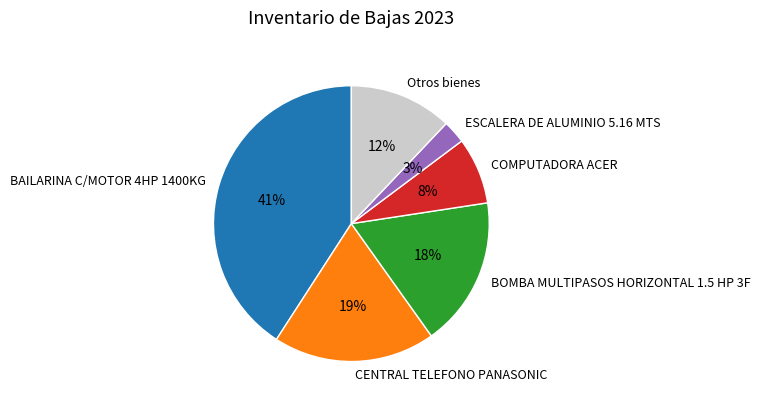

To the nearest percent, what is the difference between the ESCALERA DE ALUMINIO 5.16 MTS and CENTRAL TELEFONO PANASONIC slice percentages?

16%